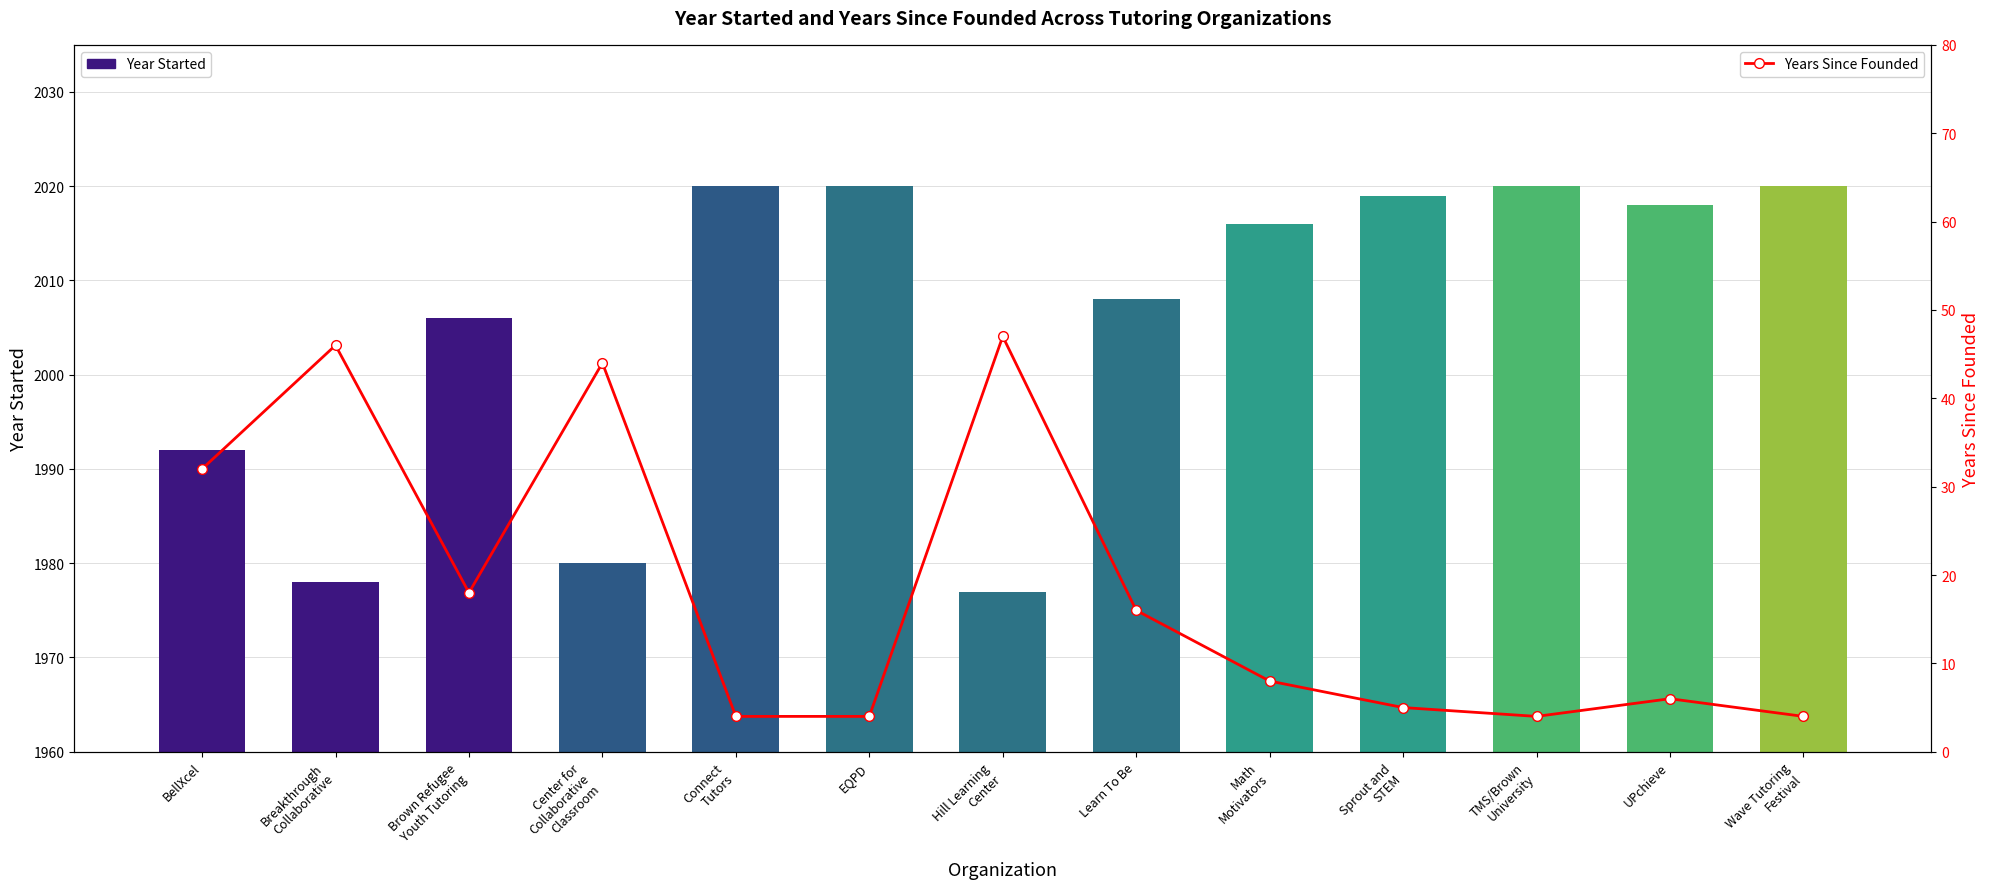

What is the sum of the Years Since Founded values at EQPD and UPchieve?

10